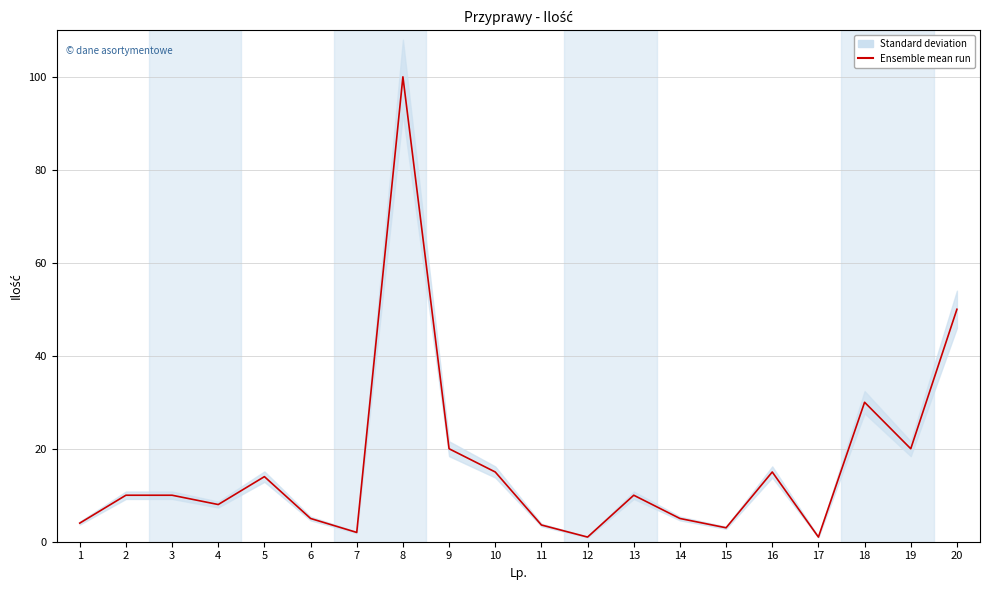

What is the sum of the values at 2 and 5?

24.0